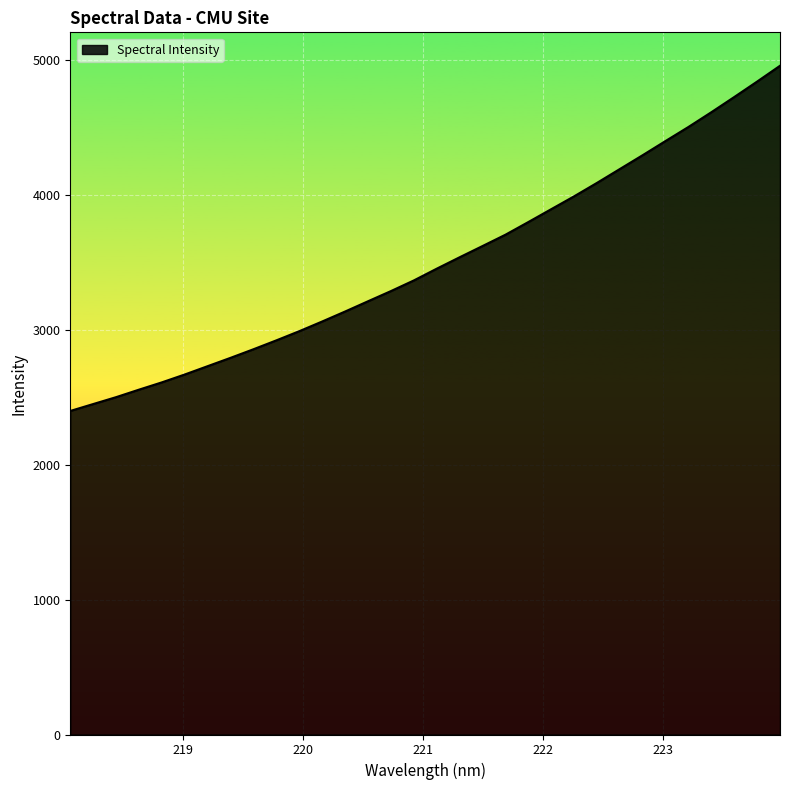

What is the minimum value shown in the chart?

2398.5